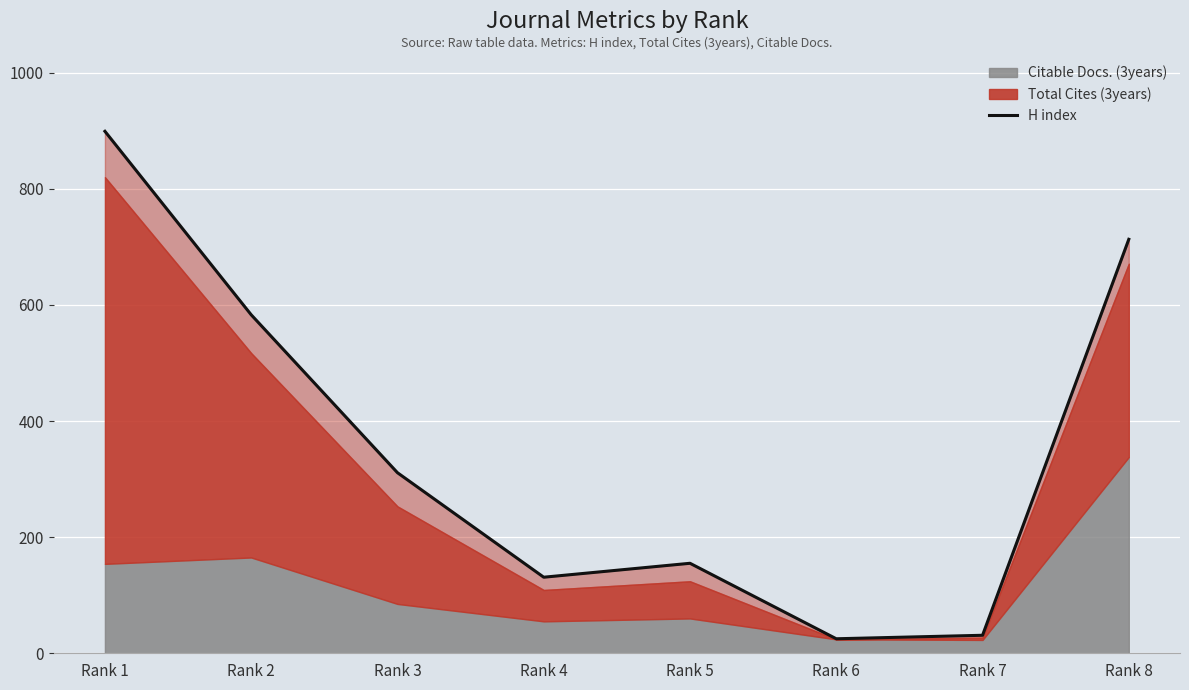

List the labels in order of value, largest first.

Rank 1, Rank 8, Rank 2, Rank 3, Rank 5, Rank 4, Rank 7, Rank 6